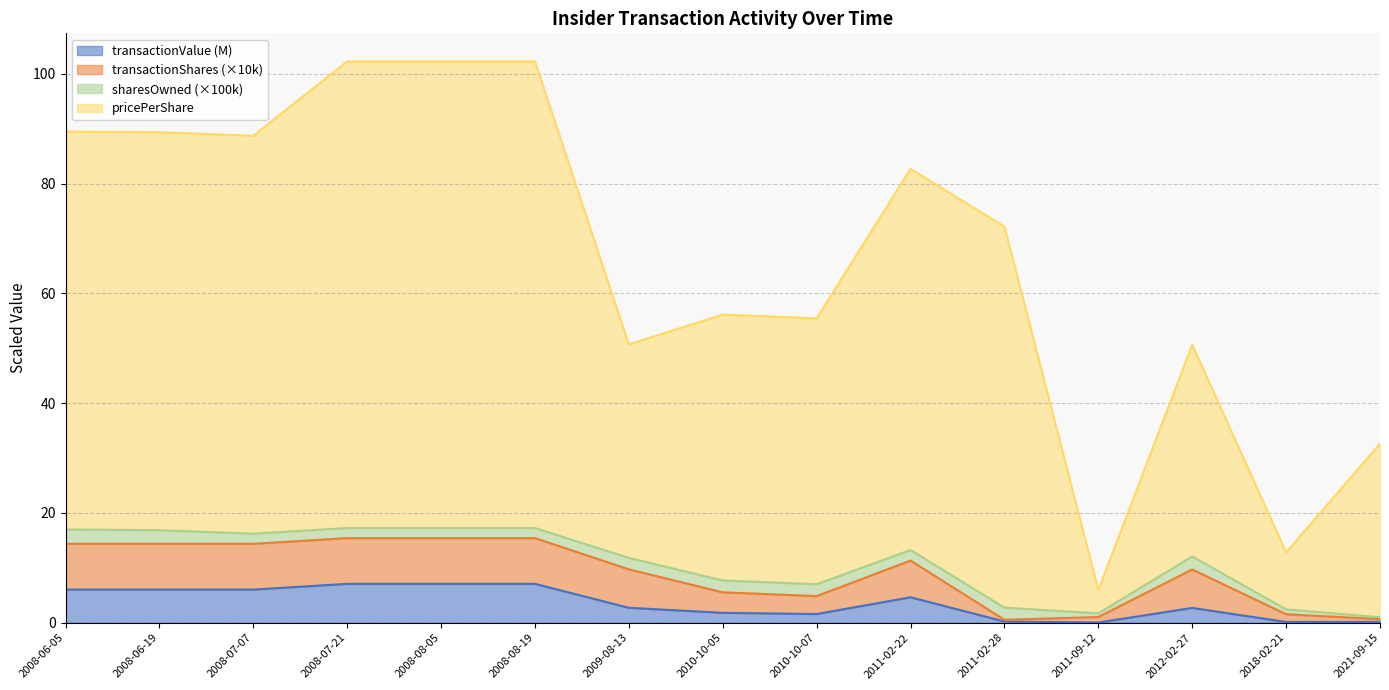

At which category does the chart reach its peak across all series?

2008-08-19